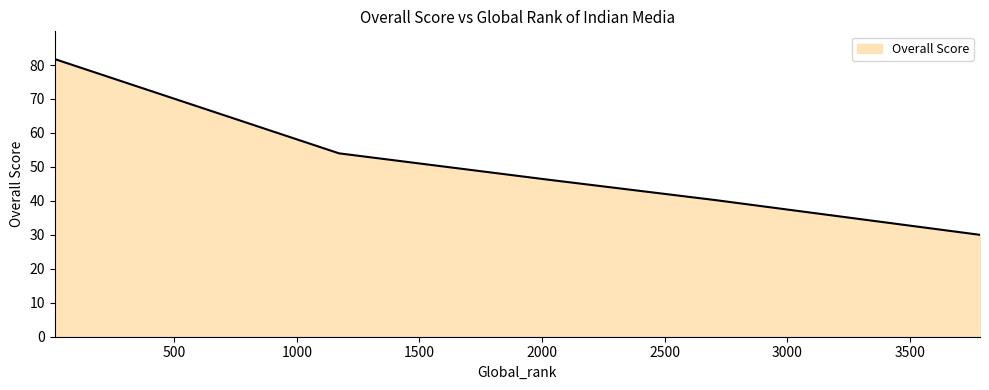

How many series are shown in this chart?

1